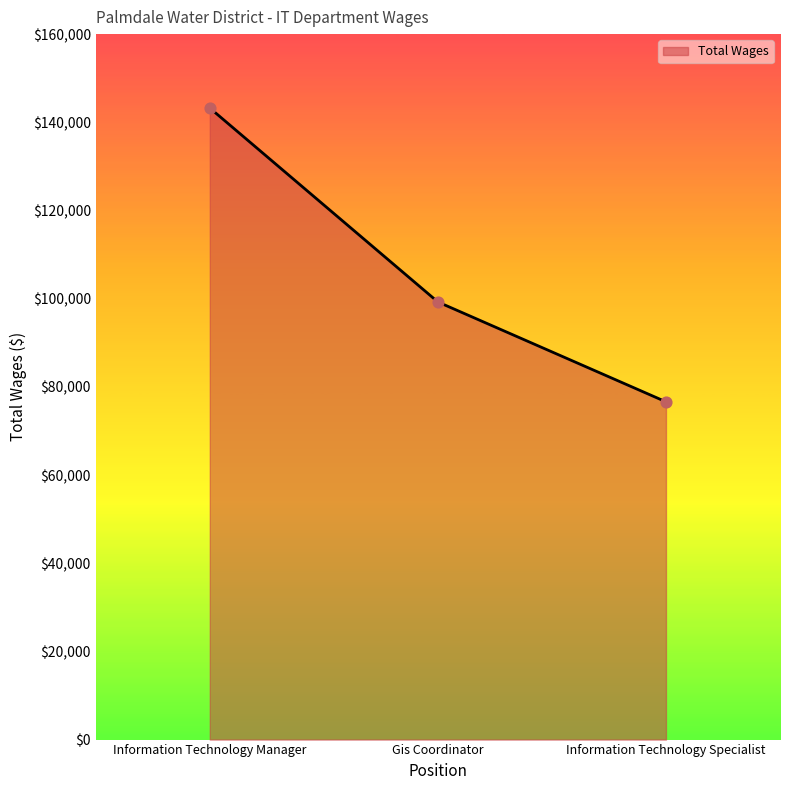

What is the ratio of the value at Information Technology Manager to the value at Information Technology Specialist?

1.9